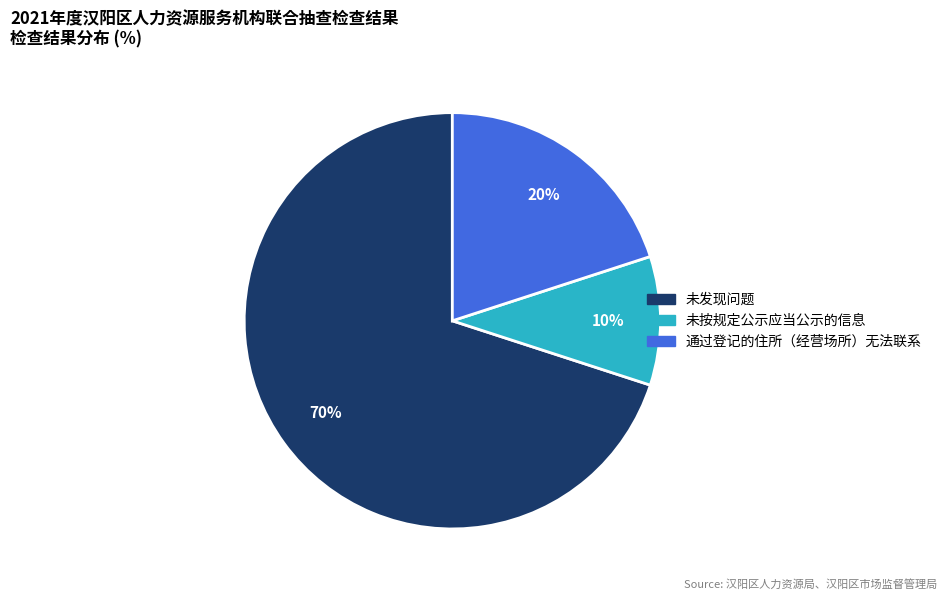

Does 未发现问题 account for over 50% of the chart?

Yes